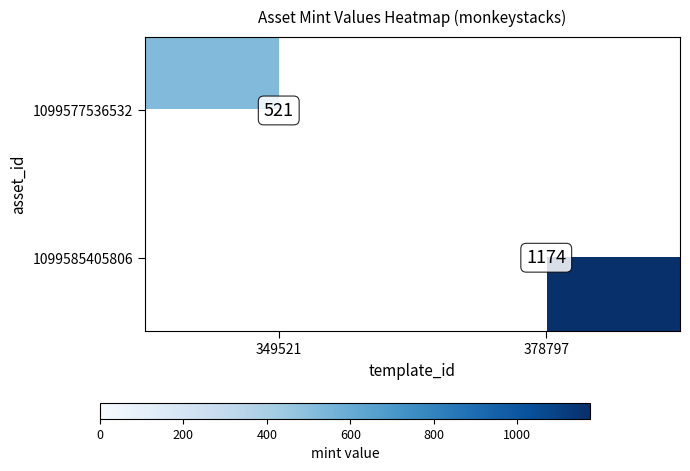

Is the value of 1099577536532 at 349521 greater than the value of 1099585405806 at 378797?

No